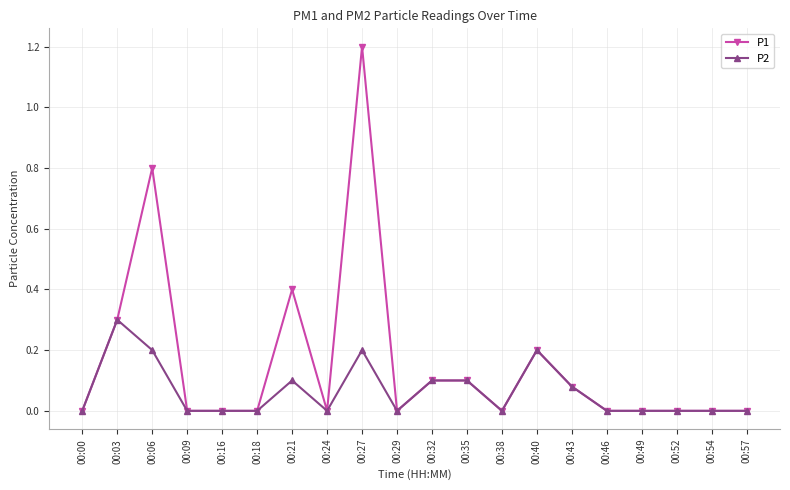

What are all the series names shown in the legend?

P1, P2